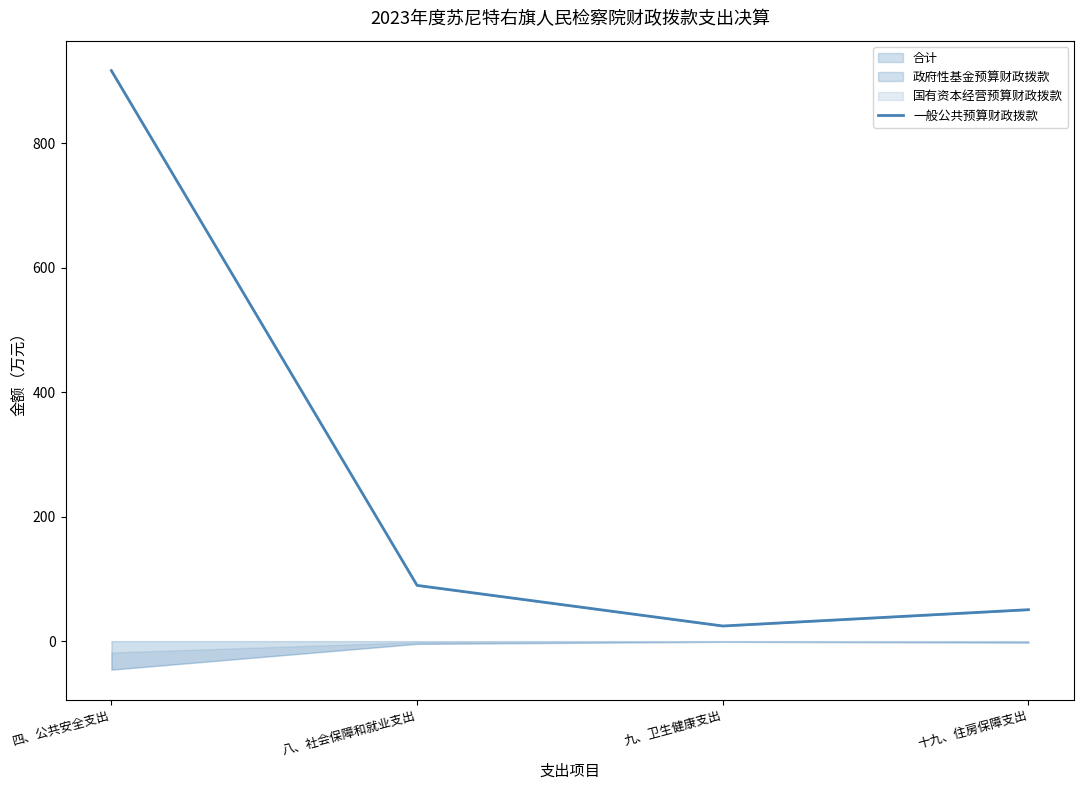

At which label does the data first exceed 89?

四、公共安全支出